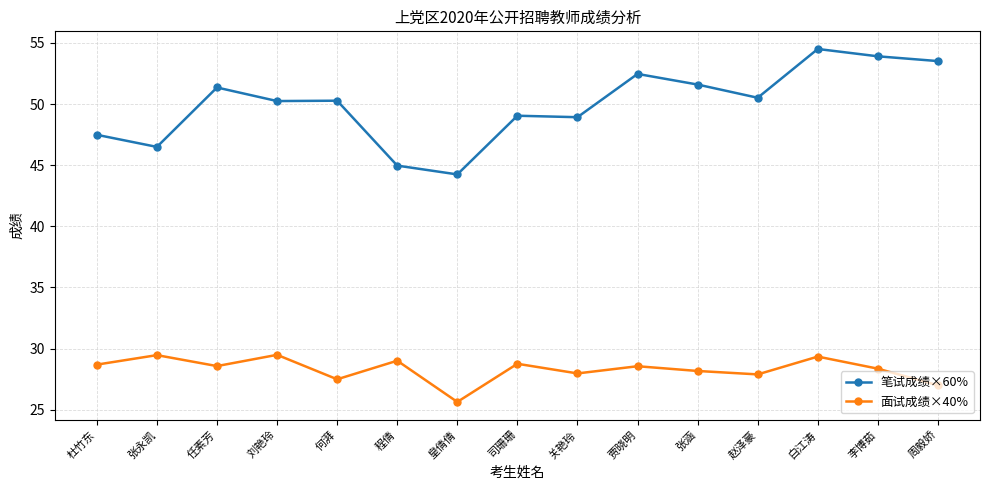

Which category has the lowest value across all series?

皇倩倩